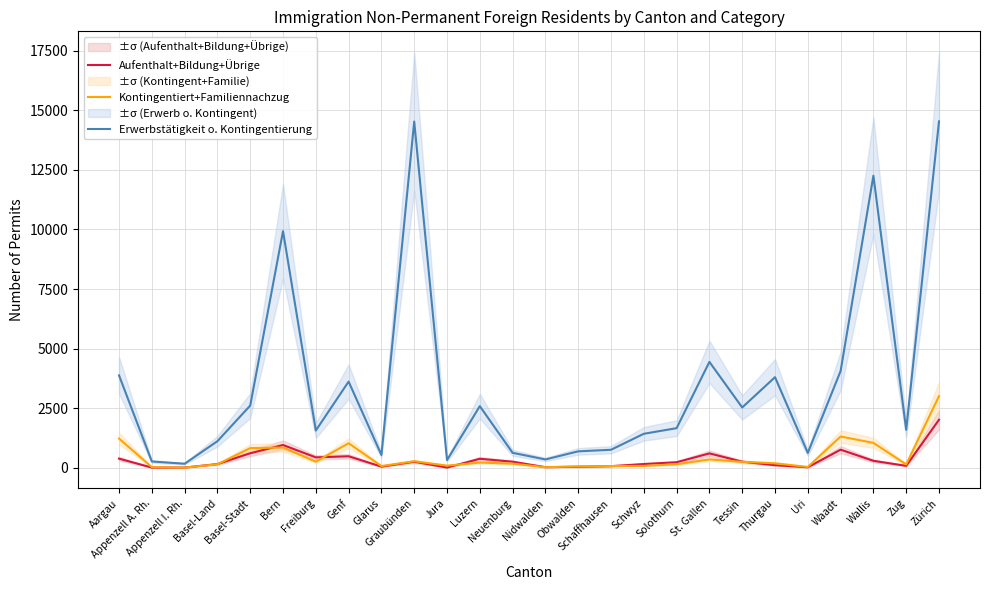

What is the total value across all series at Luzern?

3181